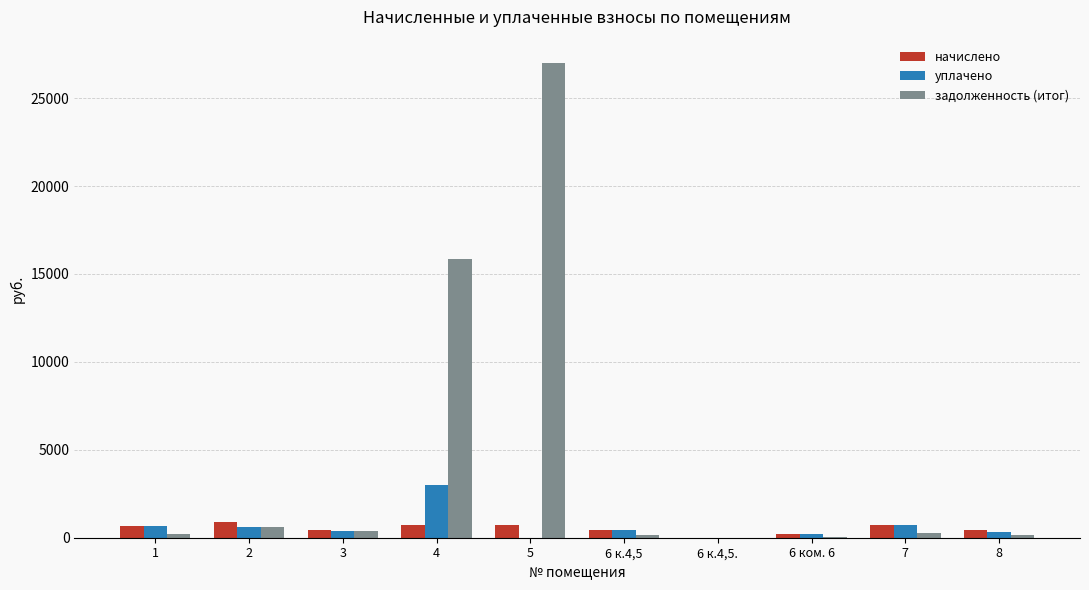

Which series has the largest total across all categories?

задолженность (итог)